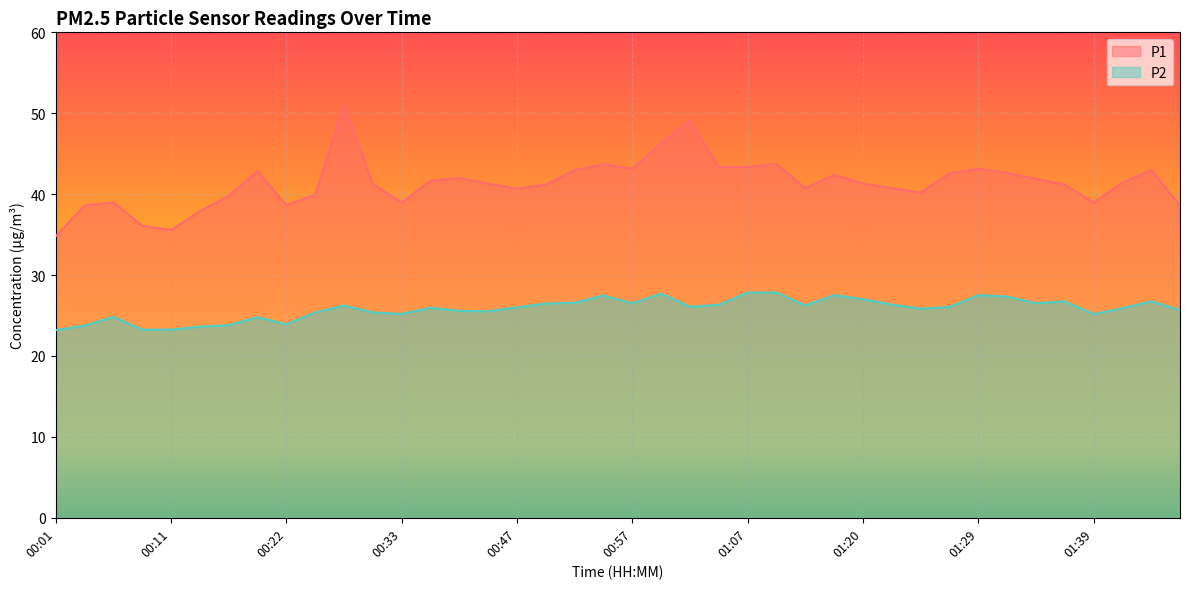

The P1 series shows 42.6 at 01:32. True or false?

True